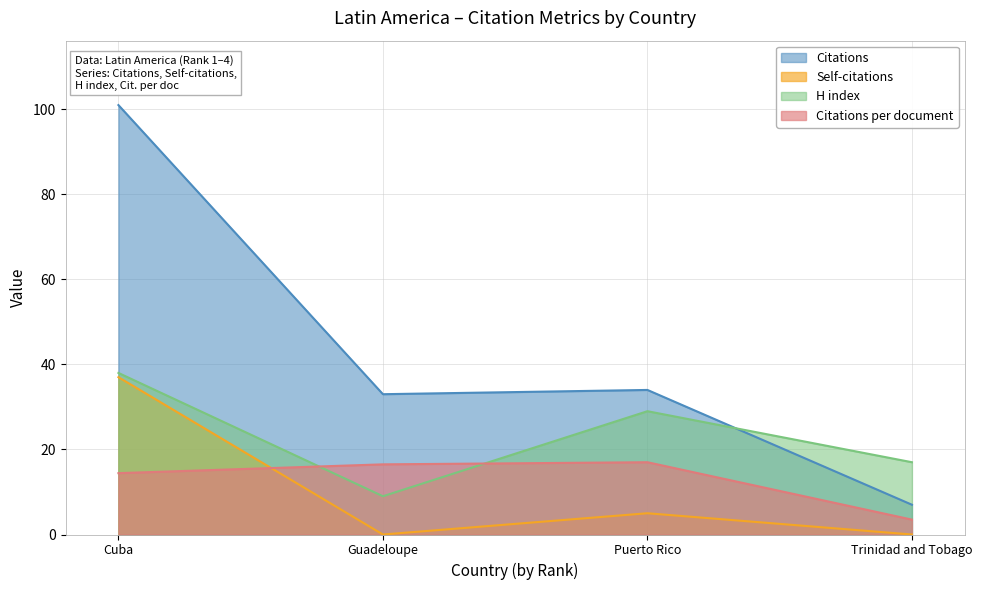

How many lines are shown in the chart?

4